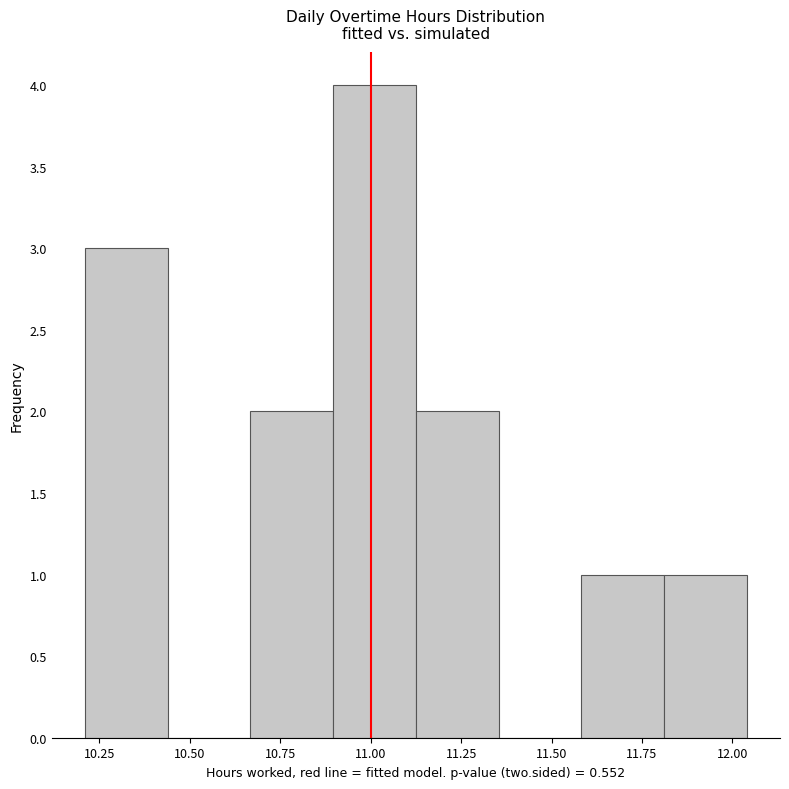

Over which range of the x-axis is the bar tallest?

10.90 to 11.15